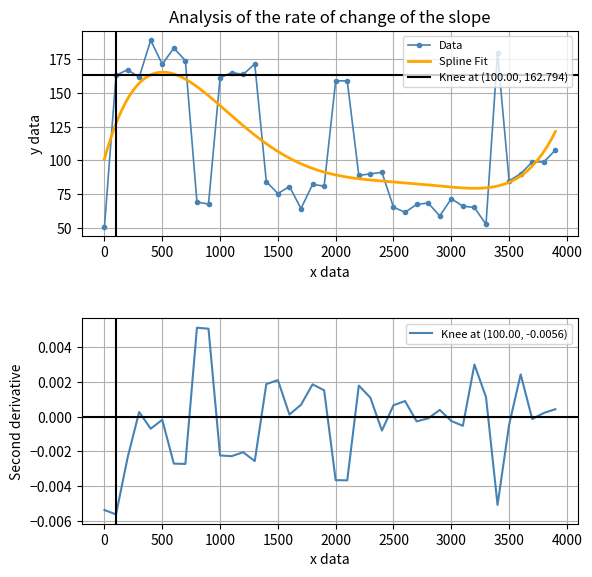

How many lines are shown in the chart?

3